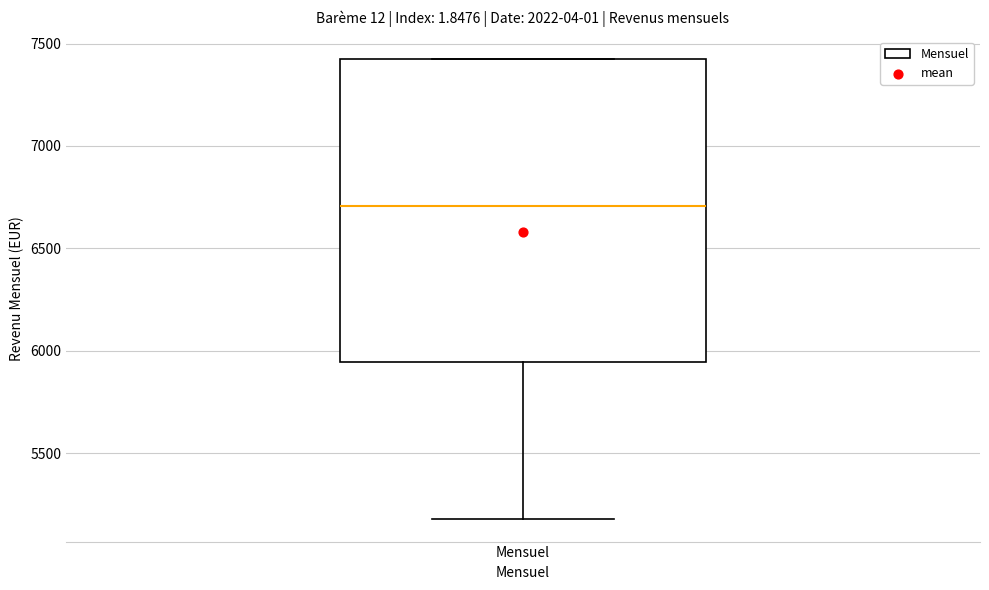

Transcribe this box plot: give where the median line is, the range the box spans, and where the two whiskers end, as read against the y-axis. The values are not printed on the chart, so give them approximately, as read against the axis.

median 6700, box 5950 to 7400, whiskers 5200 to 7400